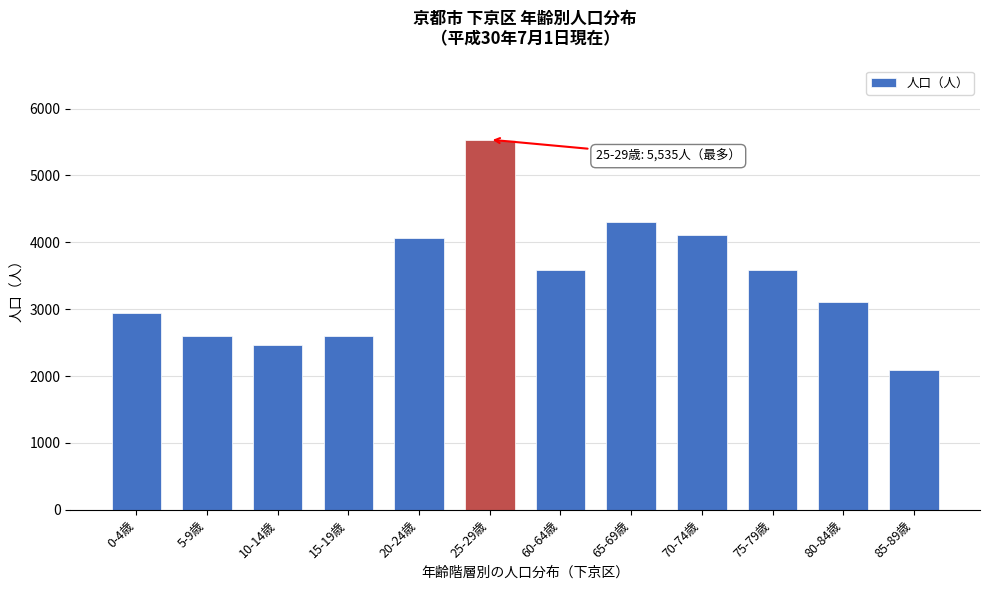

The value at 75-79歳 is 5240. True or false?

False